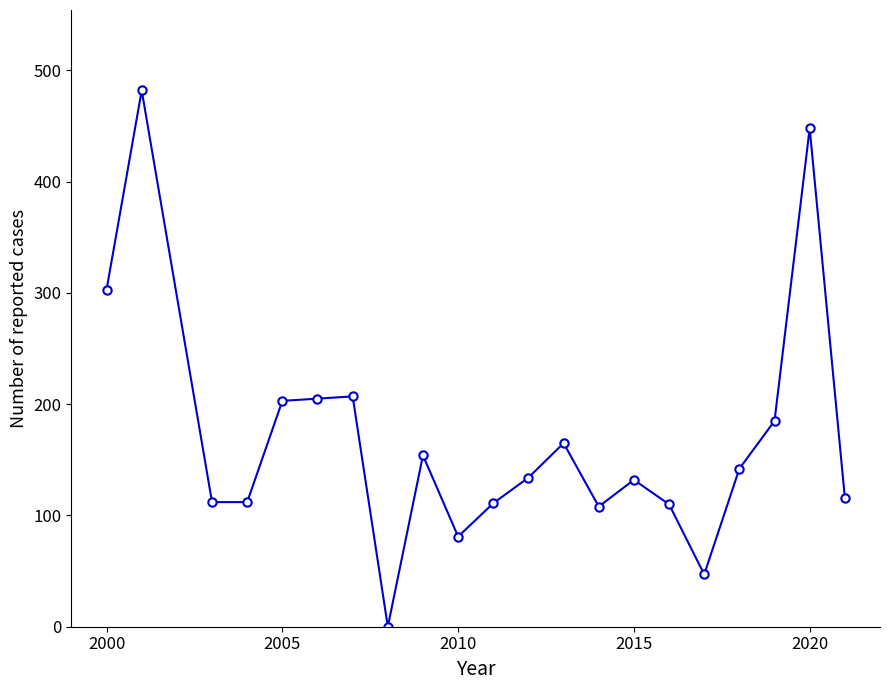

What is the greatest value displayed?

482